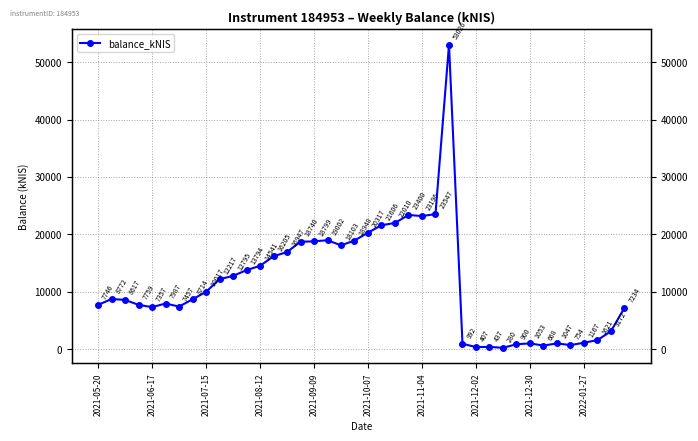

How many lines are shown in the chart?

1